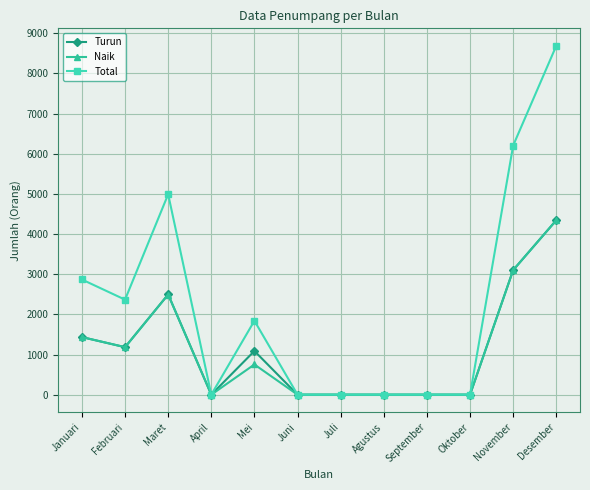

Is it true that Total equals 0 at Juli?

True